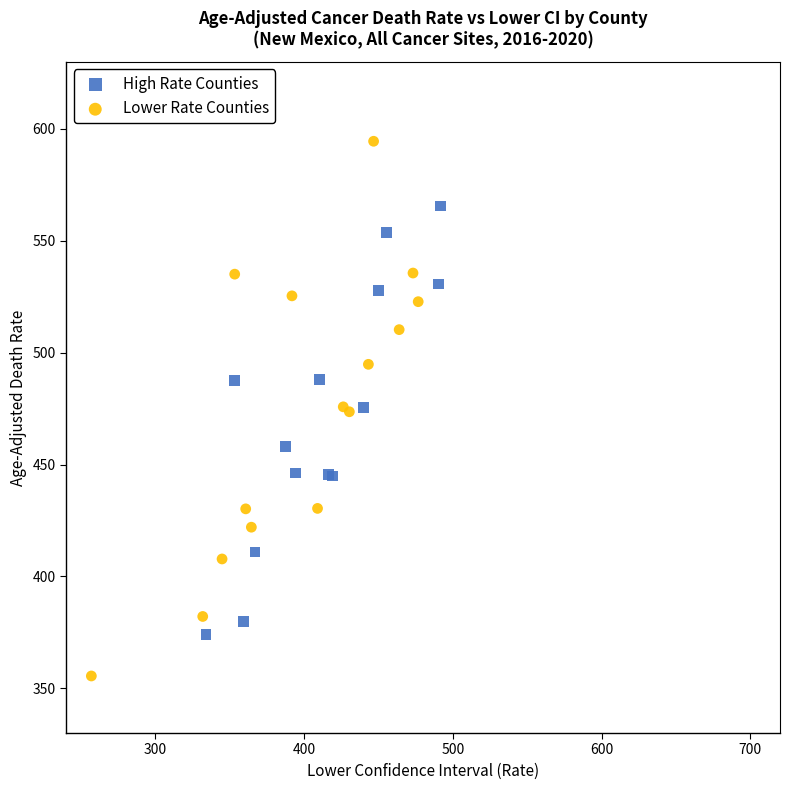

Which series reaches the maximum Y coordinate?

Lower Rate Counties